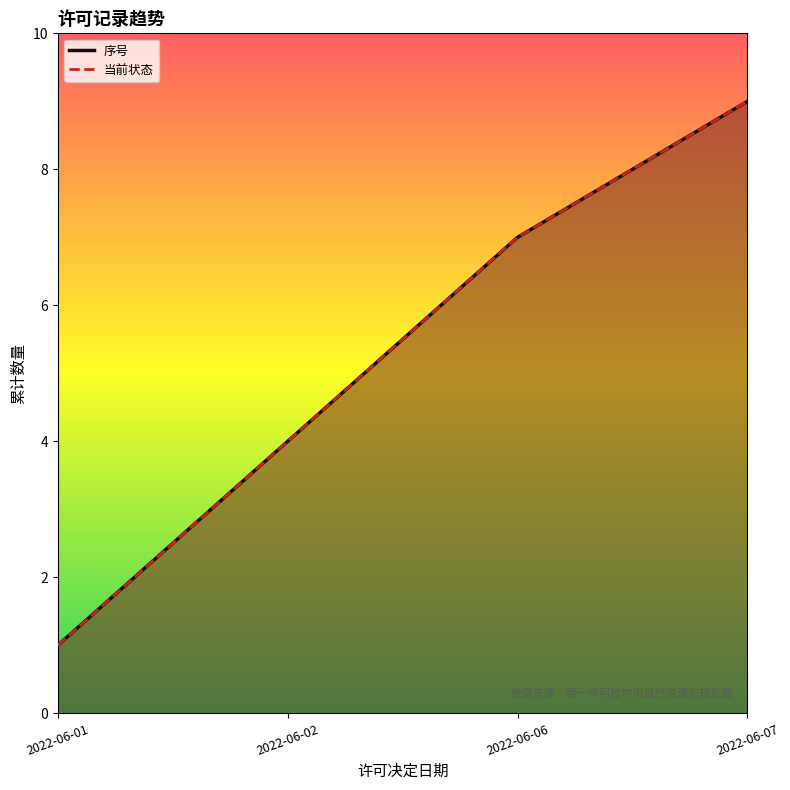

At which label is 序号 closest to 5?

2022-06-02